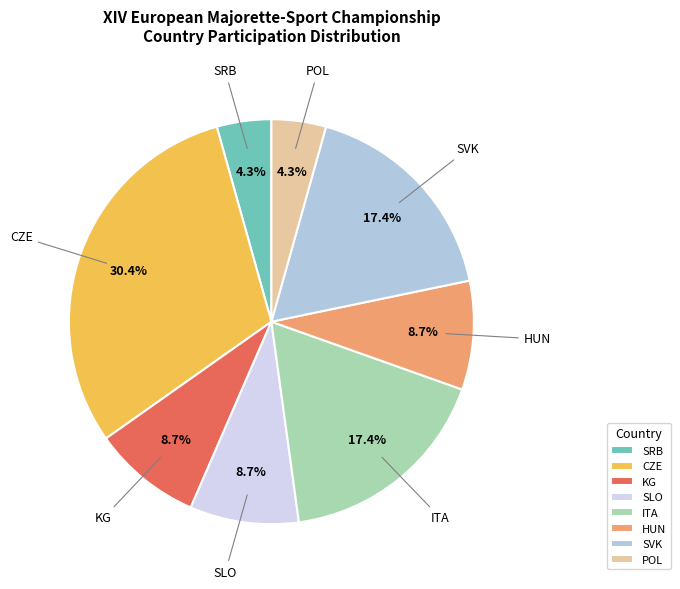

To the nearest percent, what percentage of the pie is HUN?

9%